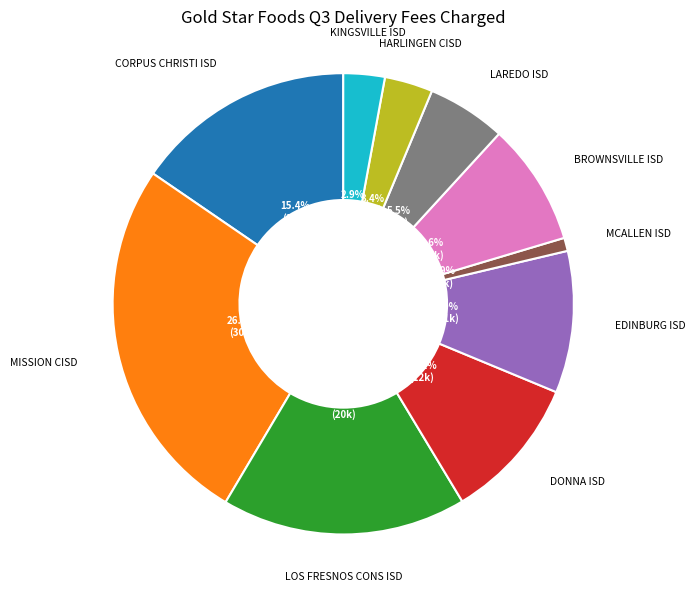

Approximately how many times larger is the value at BROWNSVILLE ISD compared to LOS FRESNOS CONS ISD?

0.5